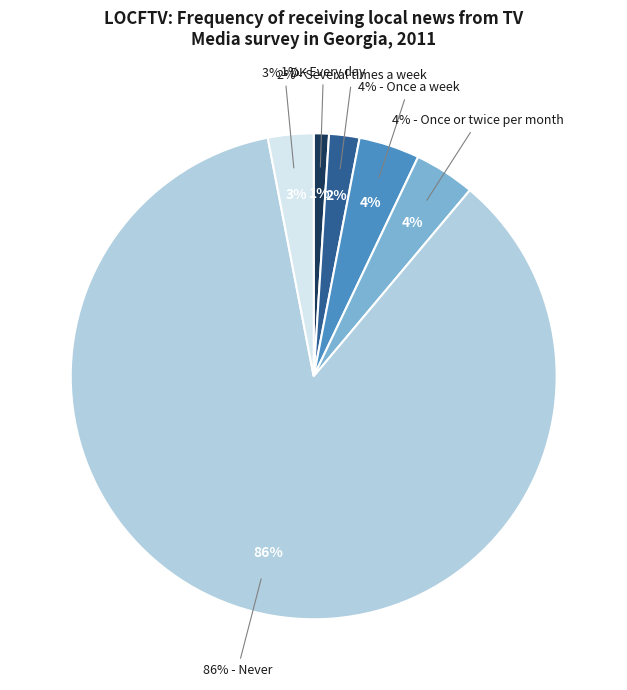

Which slice is the smallest?

Every day